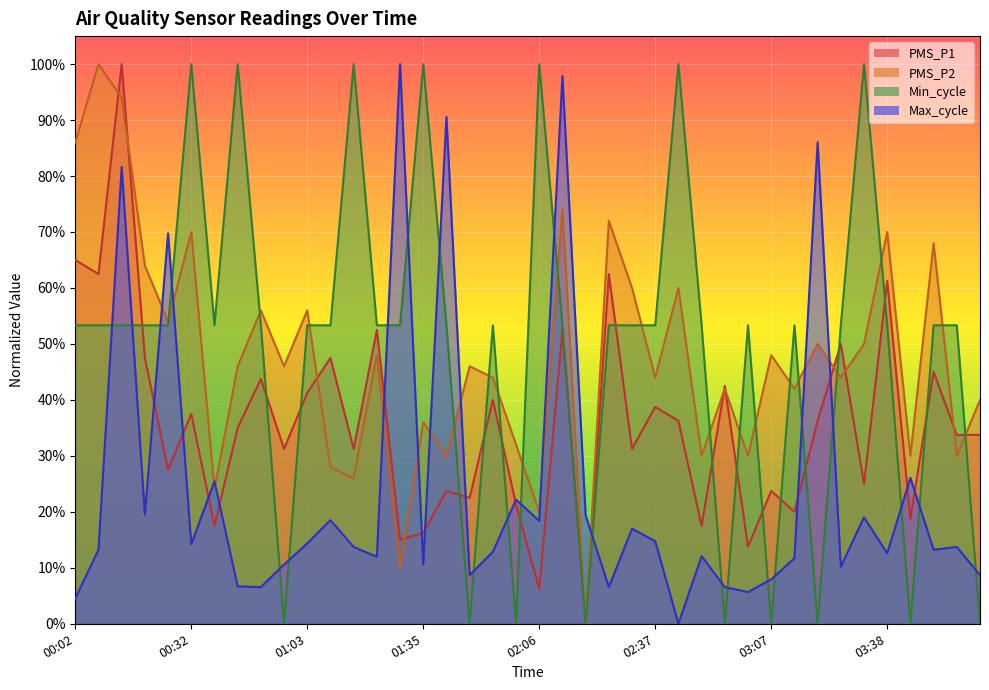

What is the difference between the second highest and second lowest values in the PMS_P2 series?

0.8